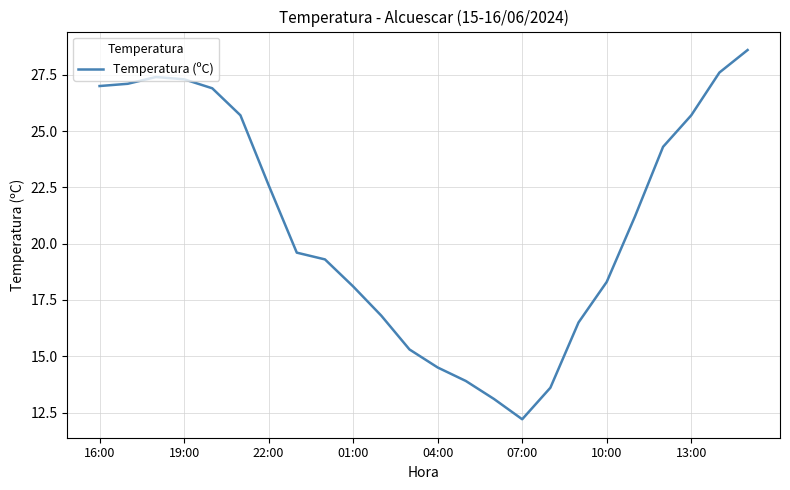

What is the minimum value shown in the chart?

12.2